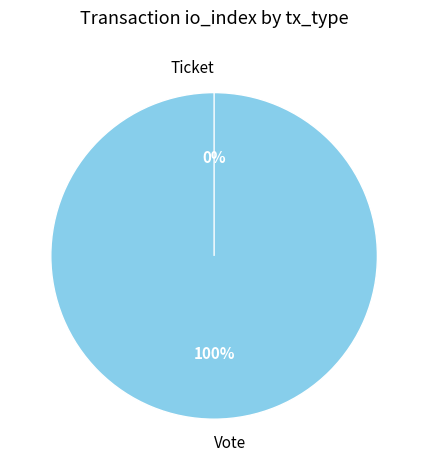

To the nearest percent, what is the difference between the largest and smallest slice percentages?

100%